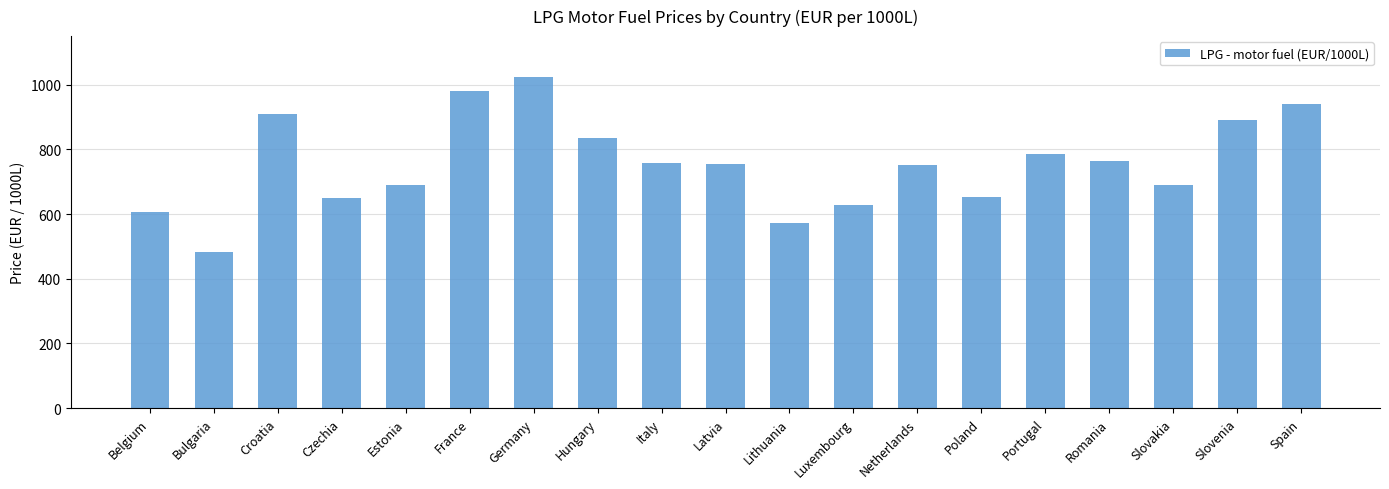

Which label corresponds to the largest value in the chart?

Germany